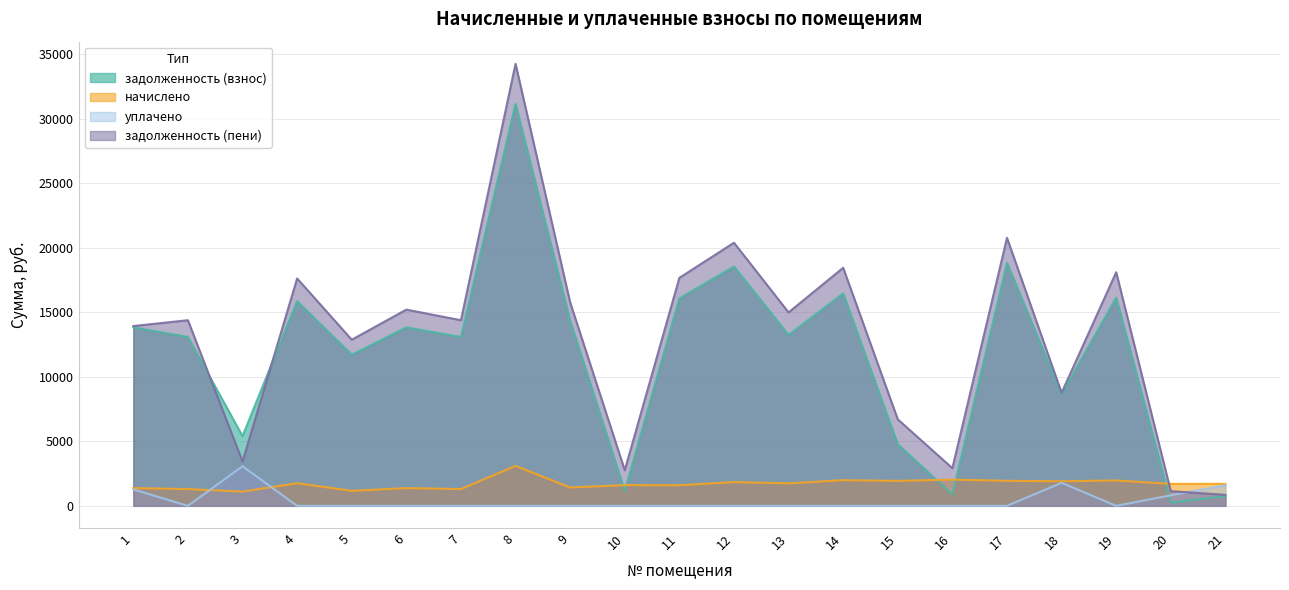

Count the number of data series in this chart.

4